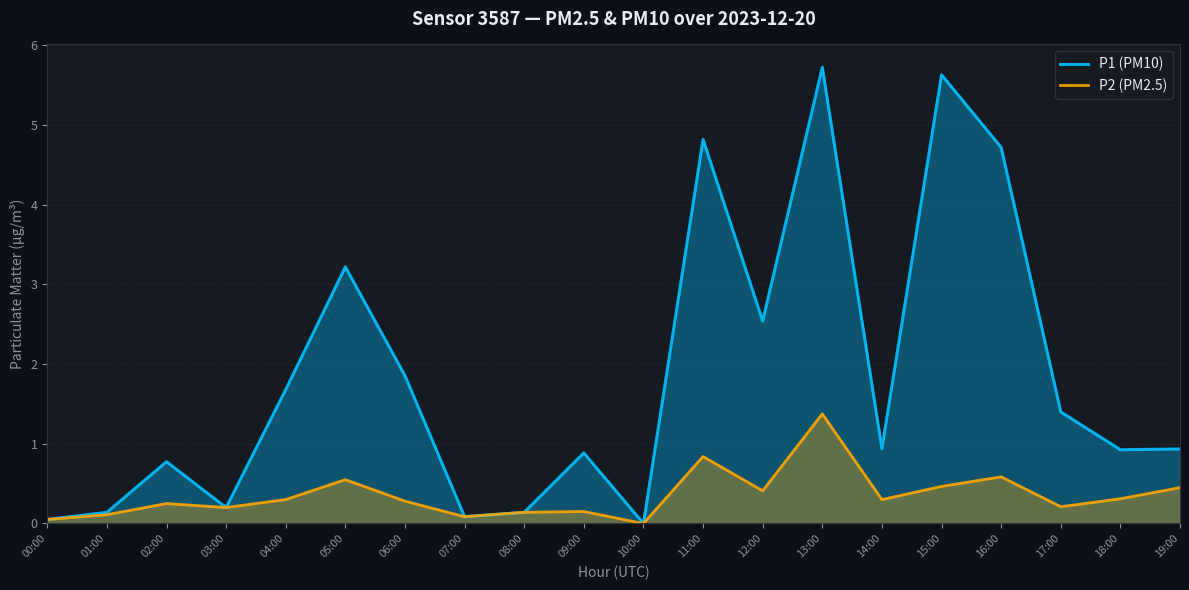

How many positive values does the P1 (PM10) series have?

19